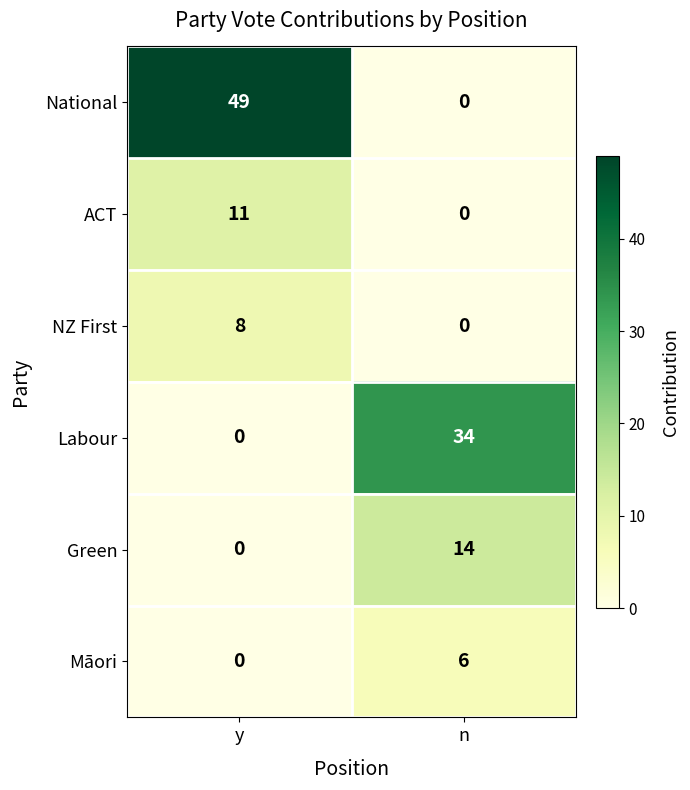

What is the spread (max minus min) of values at y?

49